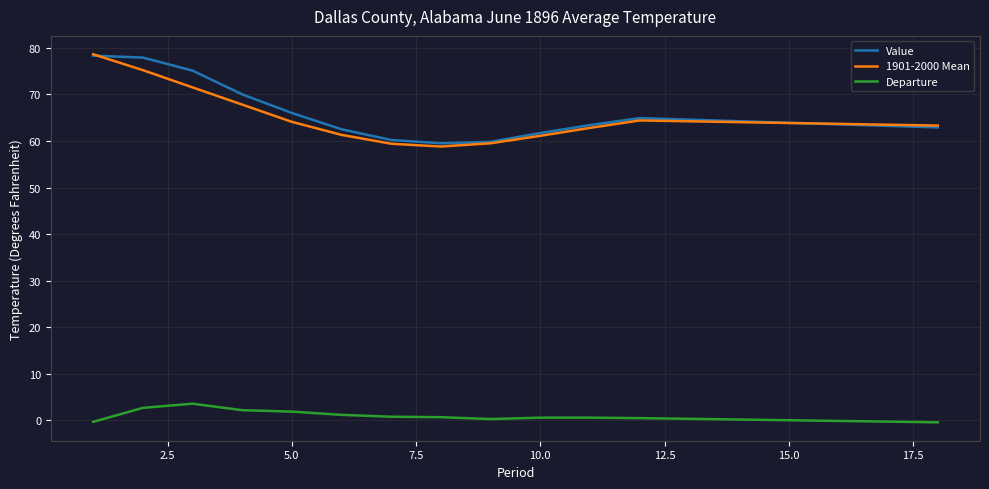

What is the maximum value shown in the chart?

78.6